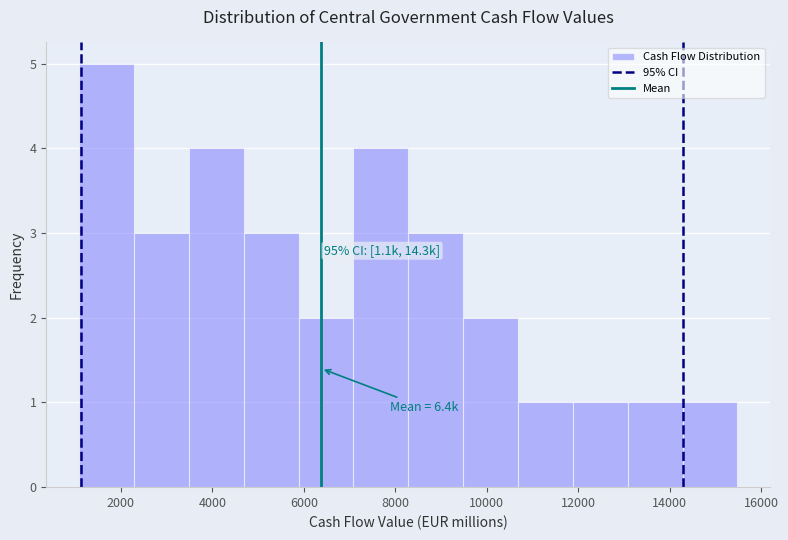

Which range on the x-axis has the tallest bar?

1000 to 2200